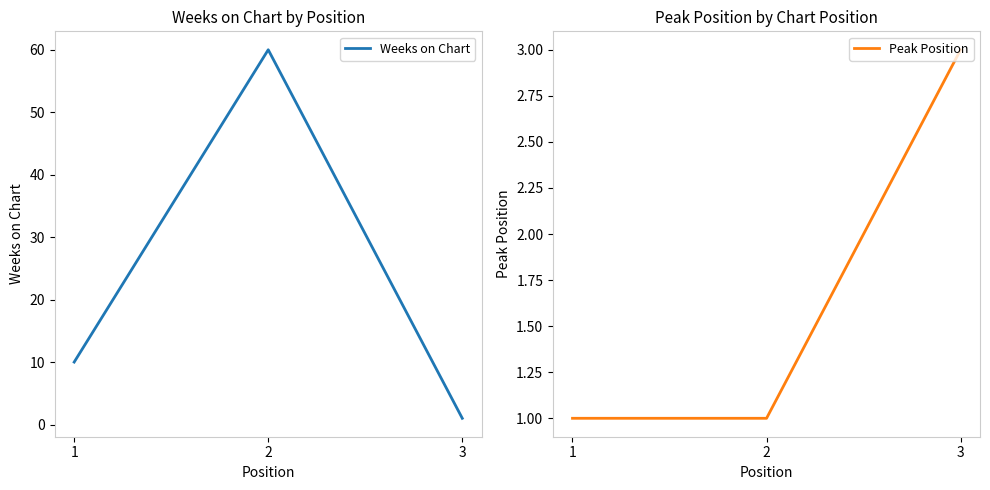

Reading right to left, transcribe all the data shown in this chart.

Weeks on Chart: 3=1	2=60	1=10
Peak Position: 3=3	2=1	1=1